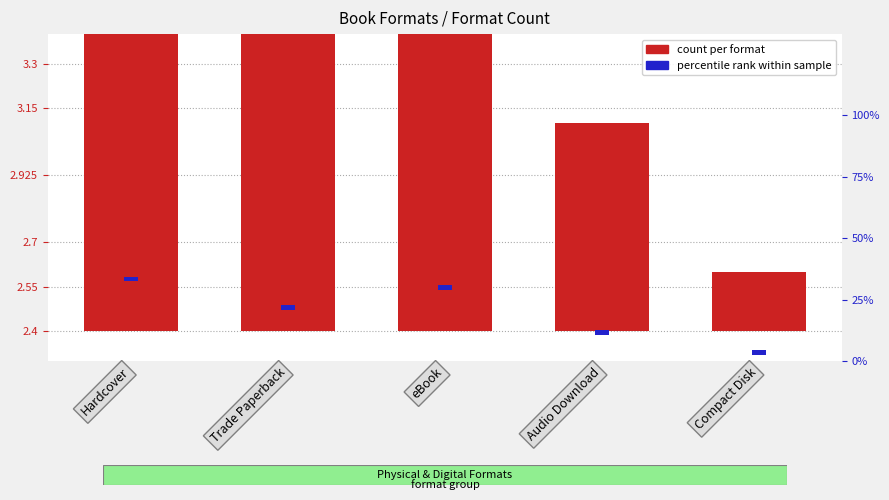

How many categories are shown in the chart?

5